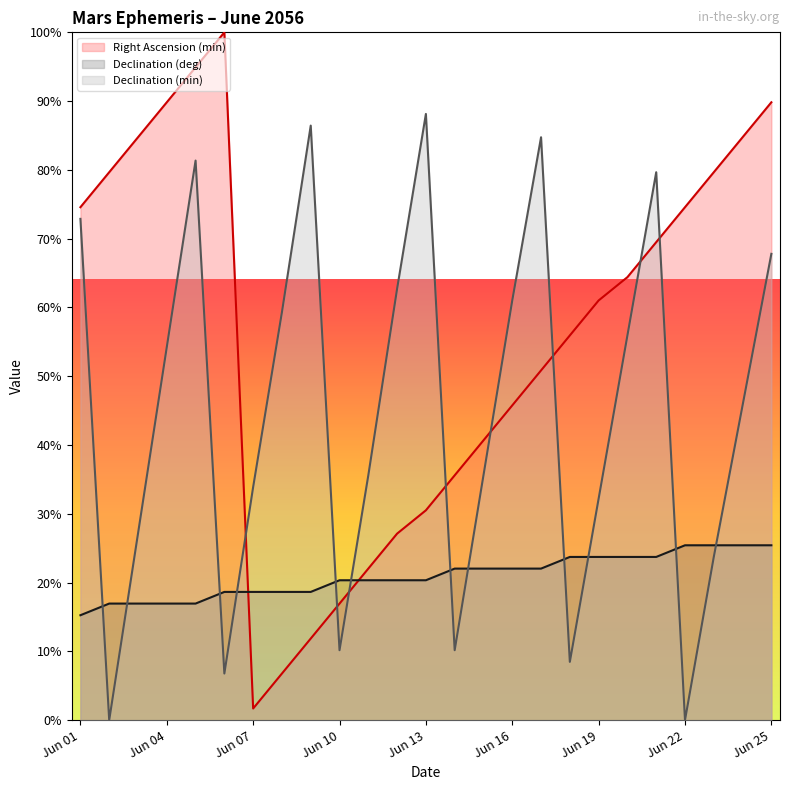

What is the maximum value for Declination (deg)?

25.4